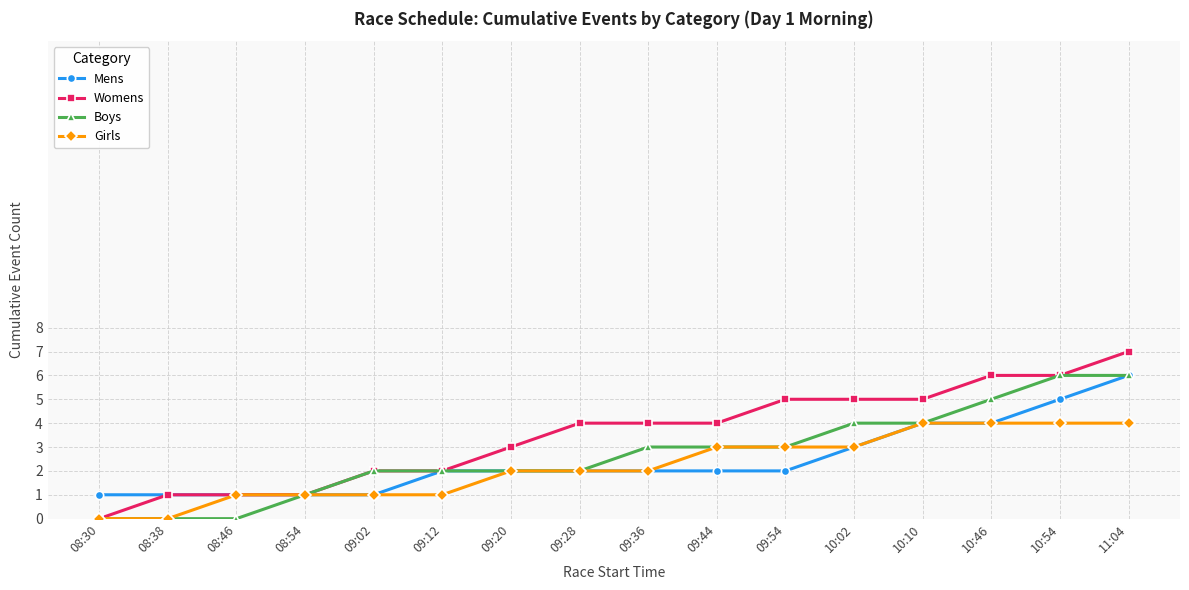

Count the number of data series in this chart.

4